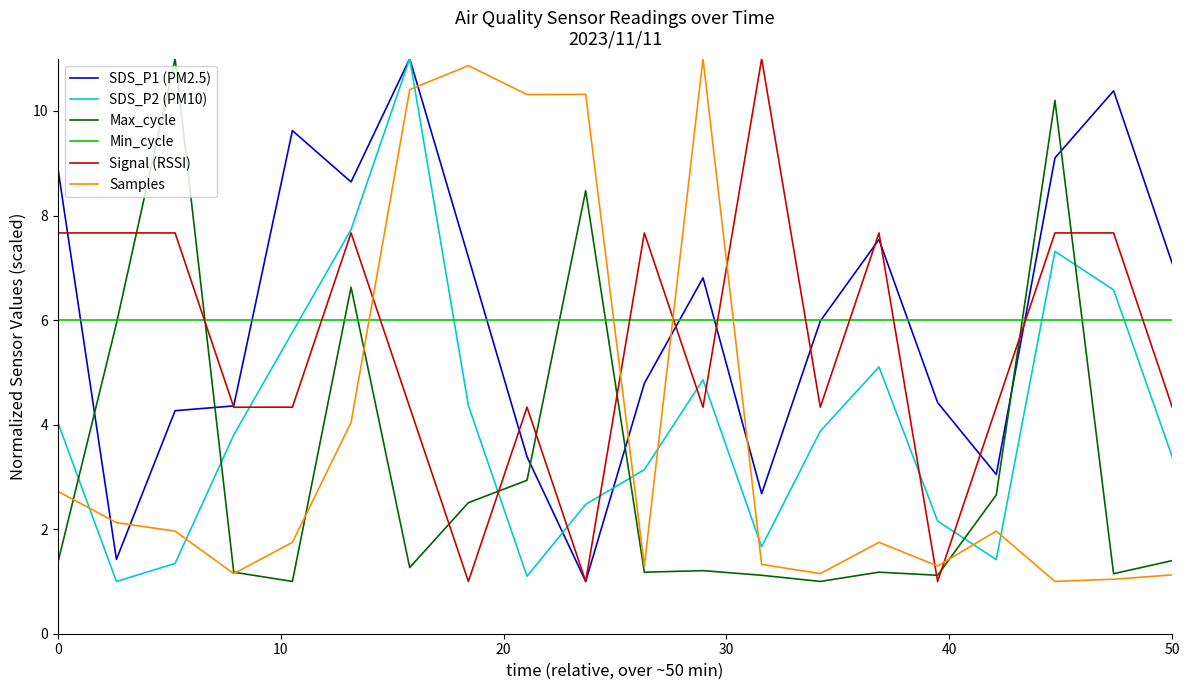

What is the greatest value displayed?

11.0